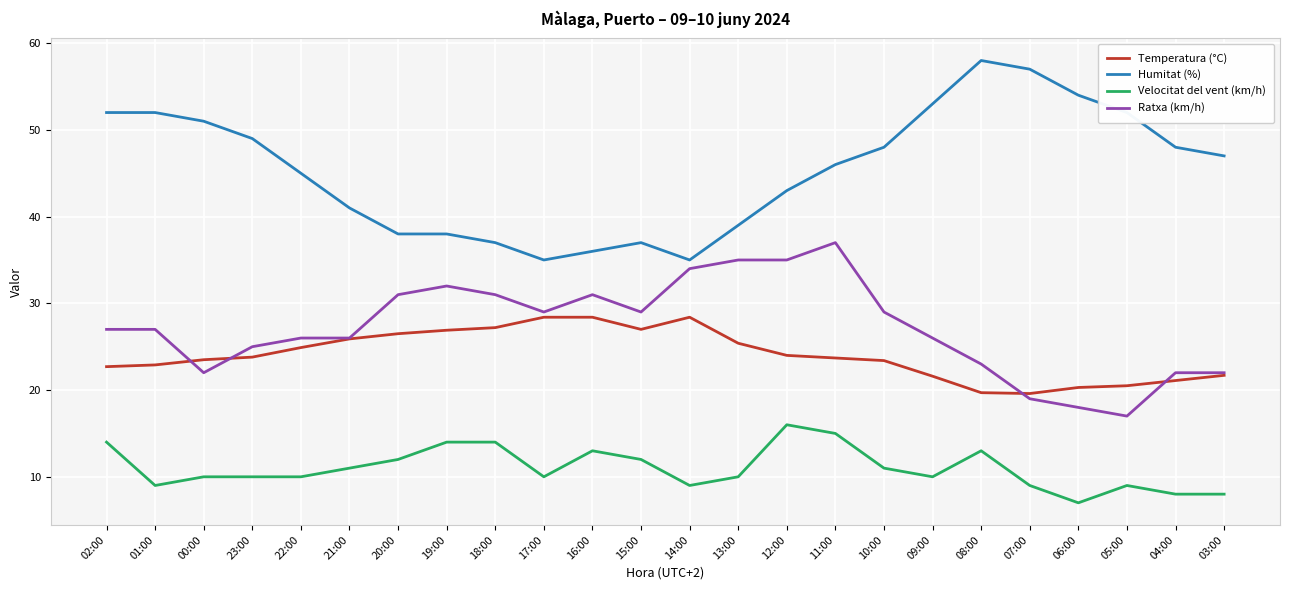

True or false: Humitat (%) and Temperatura (°C) intersect in this chart.

False